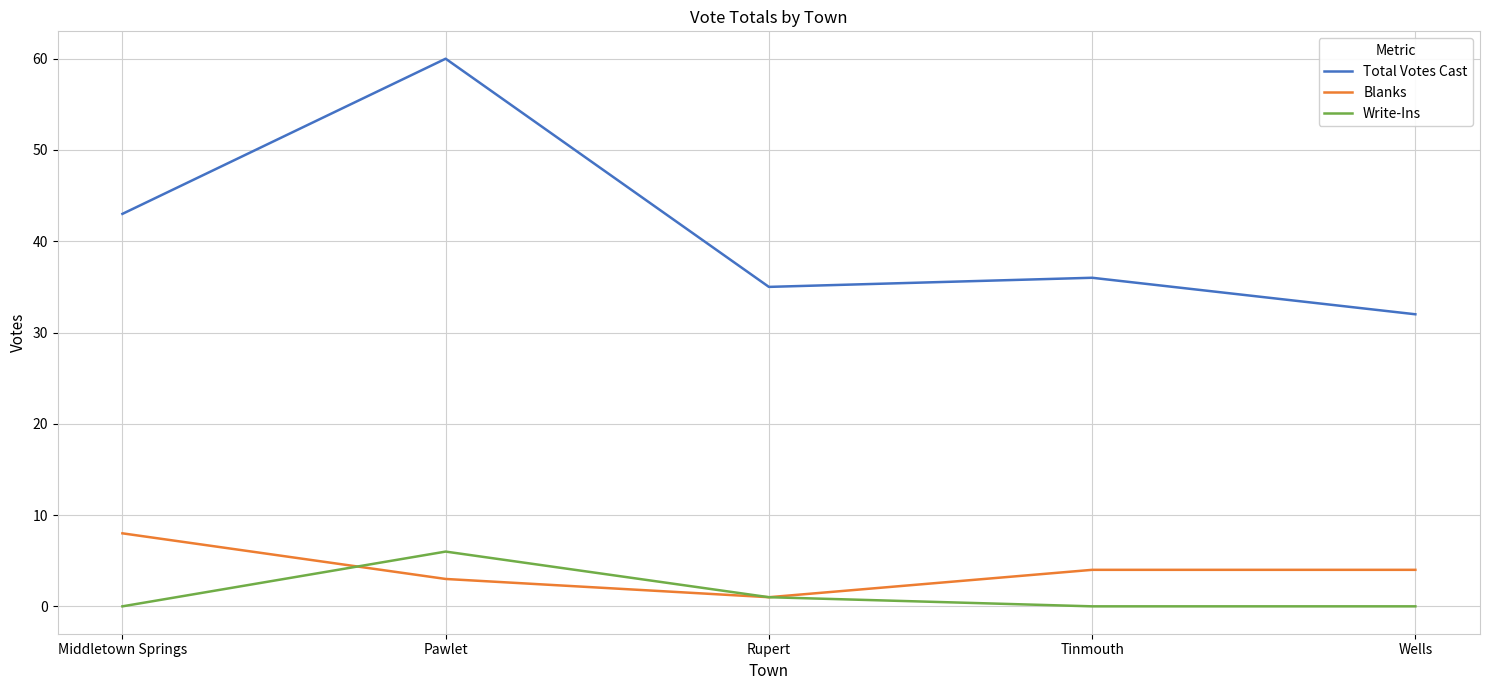

At which label does Total Votes Cast first exceed 36?

Middletown Springs